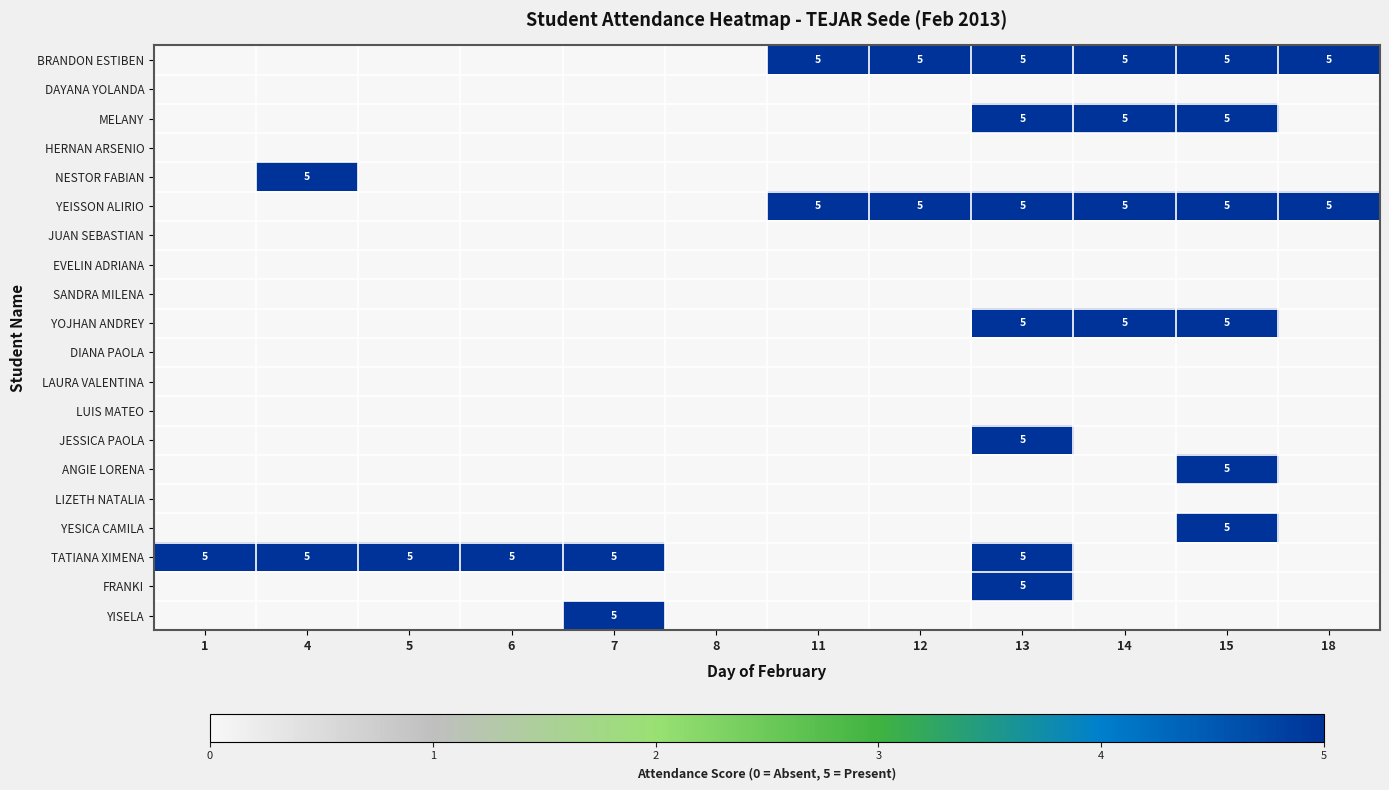

Which has a higher value, 18 or 13?

18